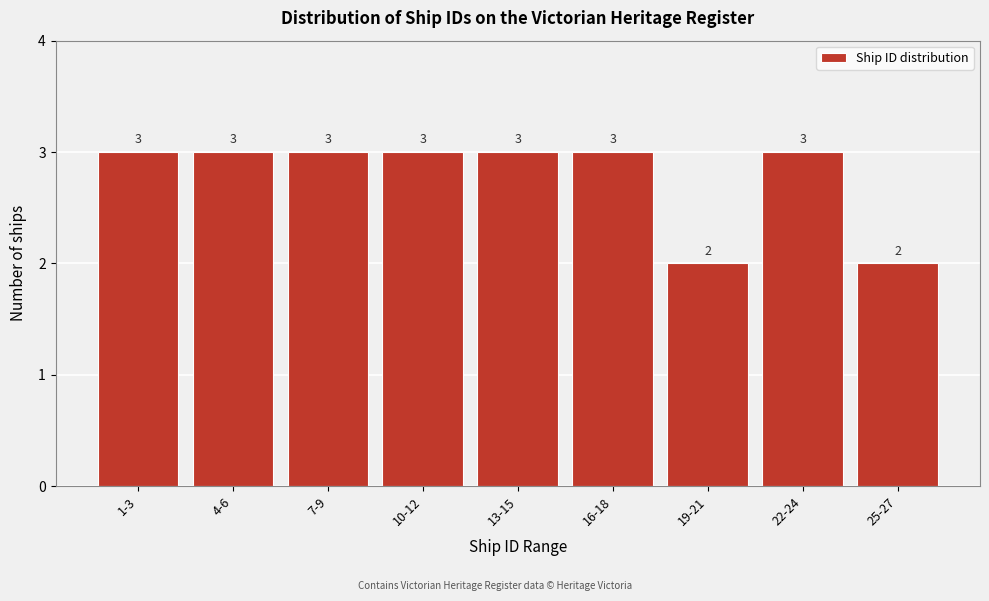

Reading left to right, what are all the values shown in this chart?

1-3=3	4-6=3	7-9=3	10-12=3	13-15=3	16-18=3	19-21=2	22-24=3	25-27=2